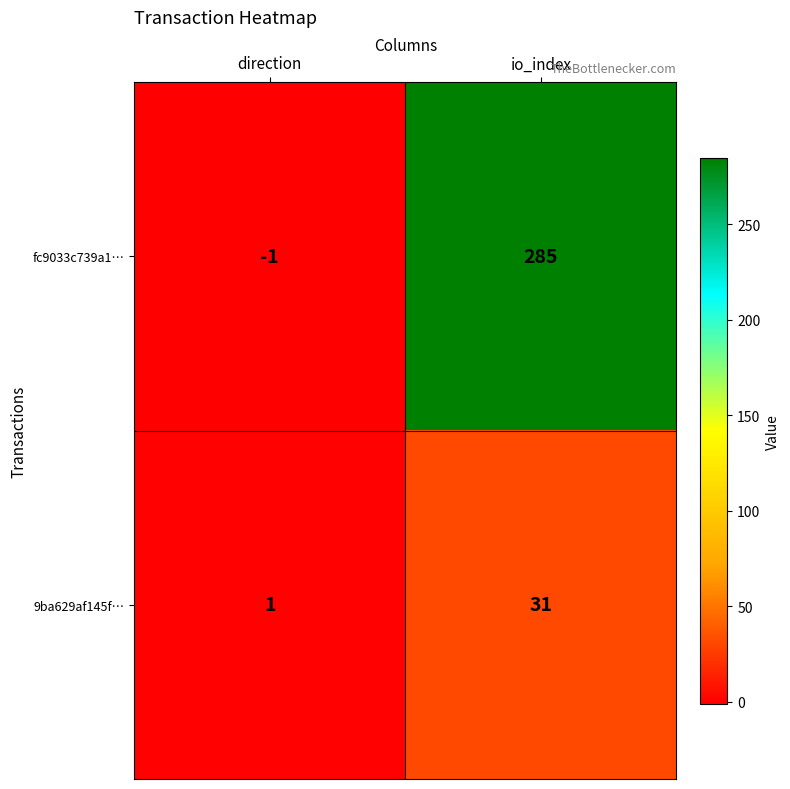

What is the approximate value of 9ba629af145f… at io_index, to the nearest 5?

30